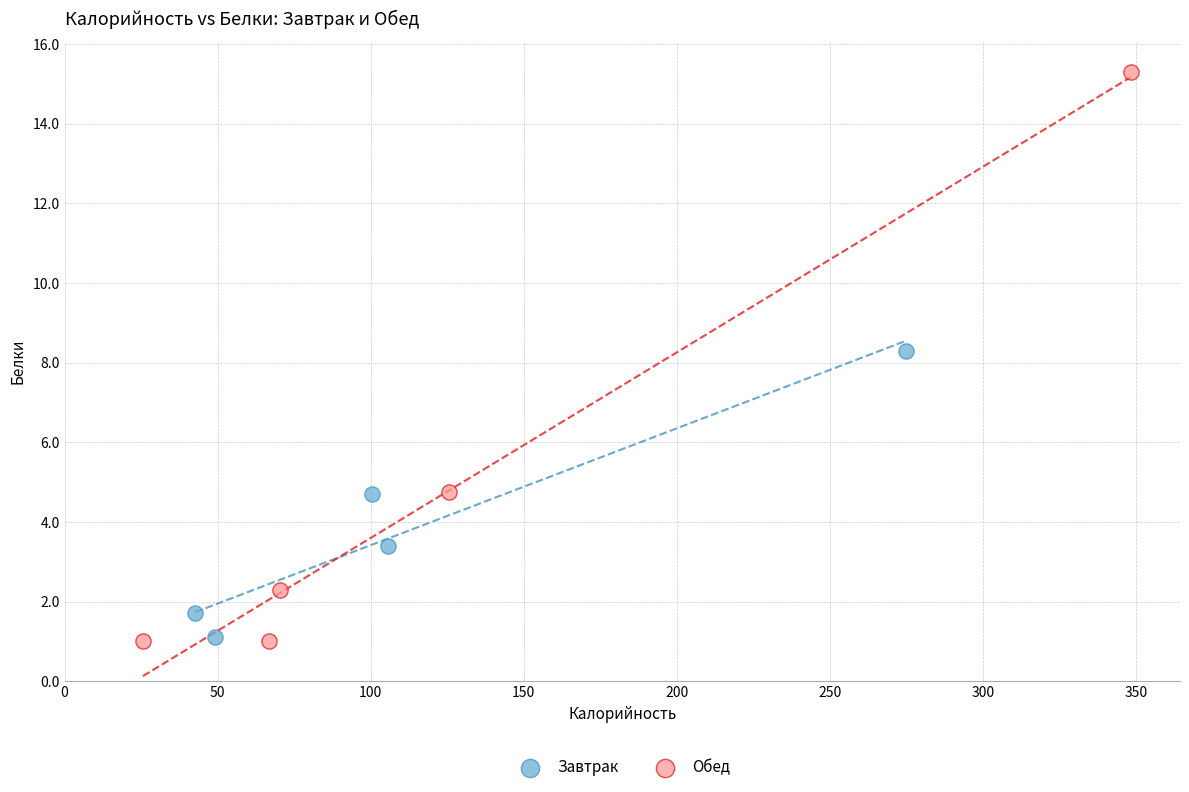

Which series reaches the maximum Y coordinate?

Обед